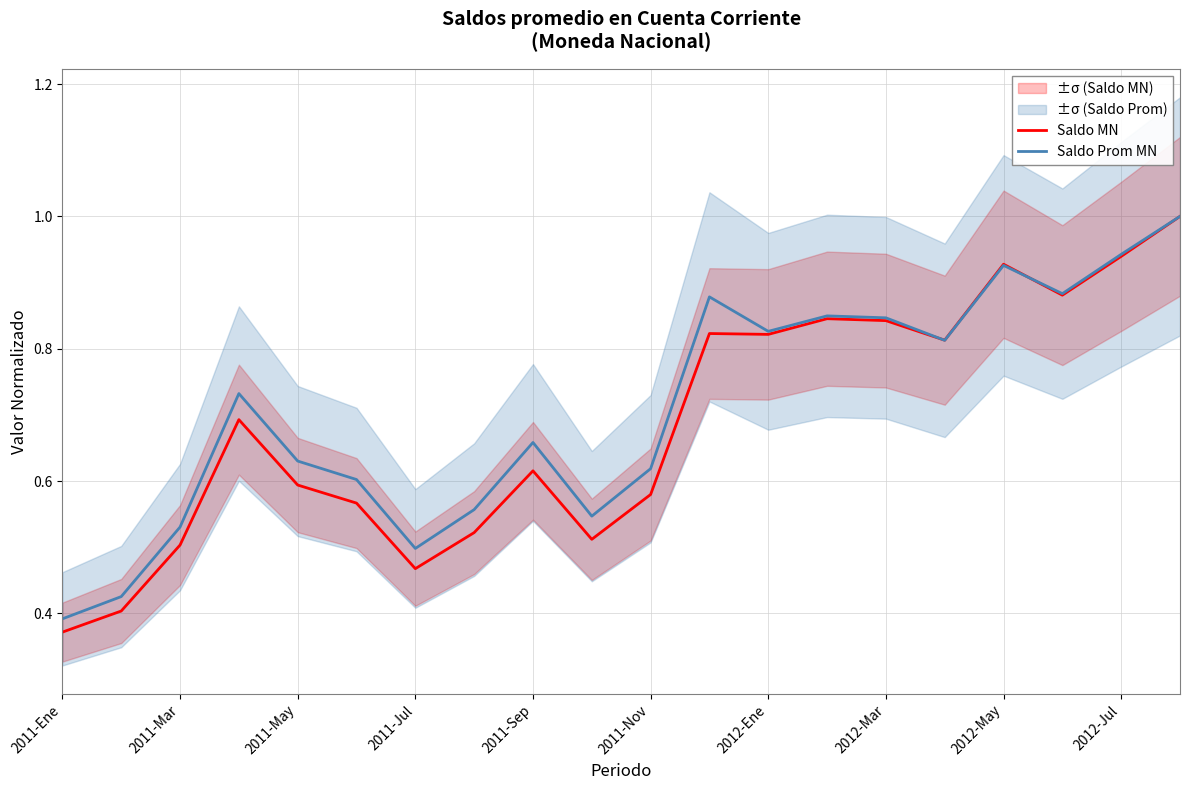

What is the sum of all Saldo MN values?

13.7